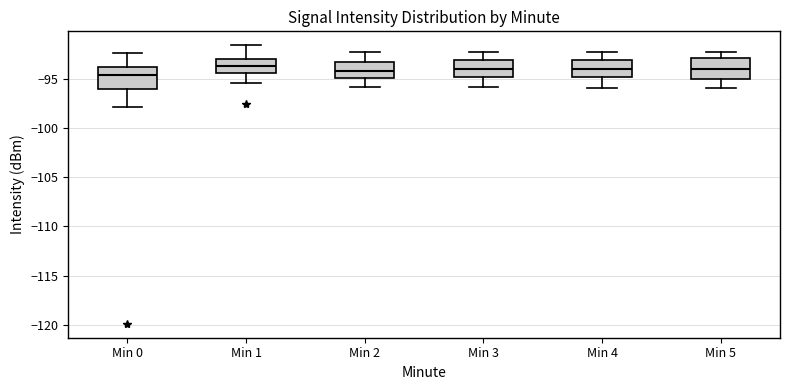

Reading left to right, read every box against the y-axis: the position of its median line, the range the box covers, and the ends of its whiskers. The values are not printed on the chart, so give them approximately, as read against the axis.

Min 0: median -94.5, box -96.0 to -94.0, whiskers -98.0 to -92.5
Min 1: median -93.5, box -94.5 to -93.0, whiskers -95.5 to -91.5
Min 2: median -94.0, box -95.0 to -93.5, whiskers -96.0 to -92.5
Min 3: median -94.0, box -95.0 to -93.0, whiskers -96.0 to -92.5
Min 4: median -94.0, box -95.0 to -93.0, whiskers -96.0 to -92.5
Min 5: median -94.0, box -95.0 to -93.0, whiskers -96.0 to -92.5